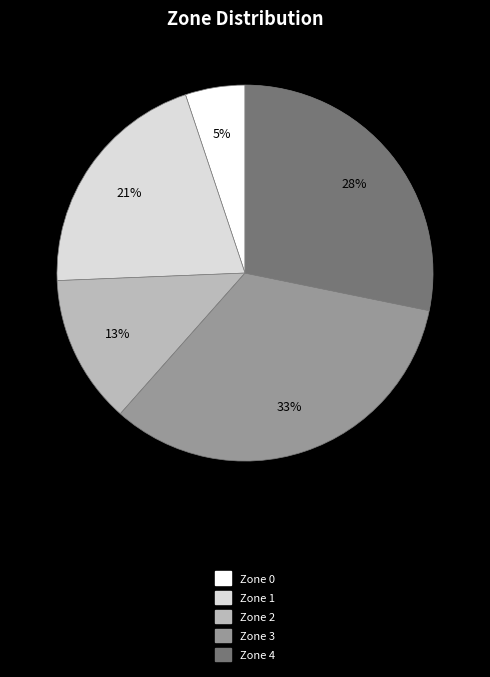

Which category has the smallest portion of the pie?

Zone 0